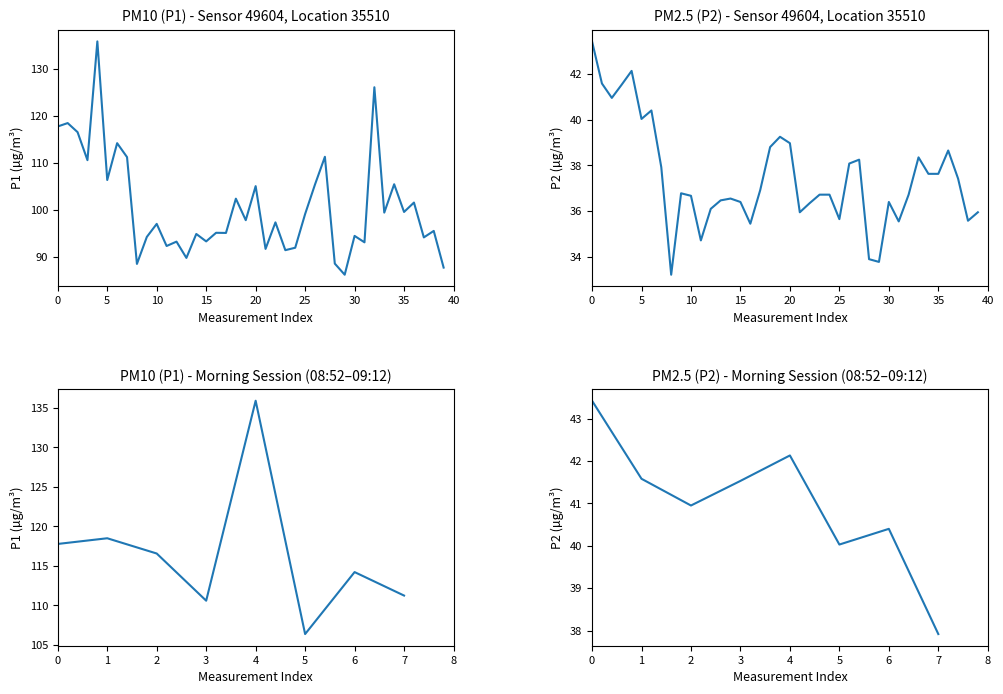

True or false: P1 and P2 cross at least once.

False